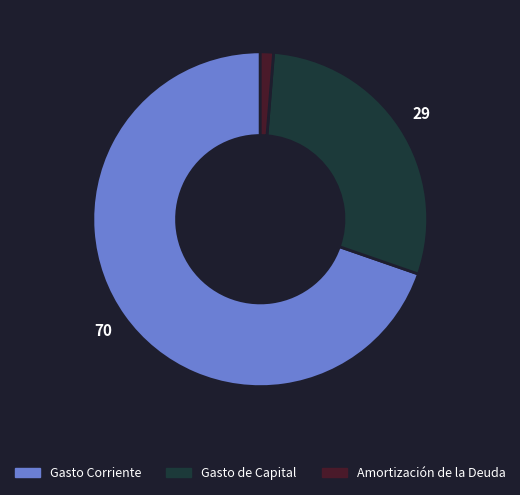

Which category has the smallest portion of the pie?

Amortización de la Deuda